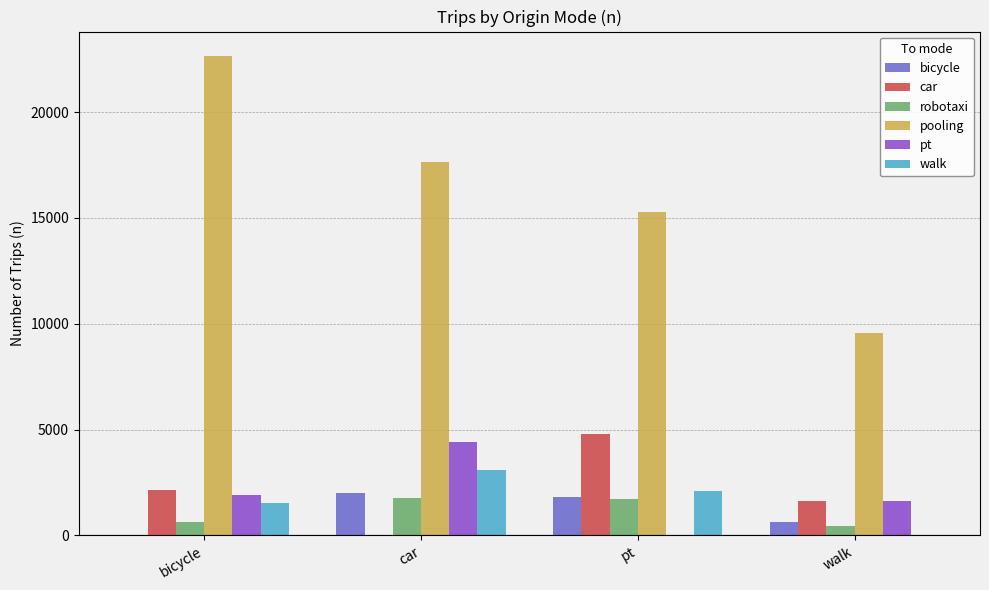

How many groups of bars are there?

4